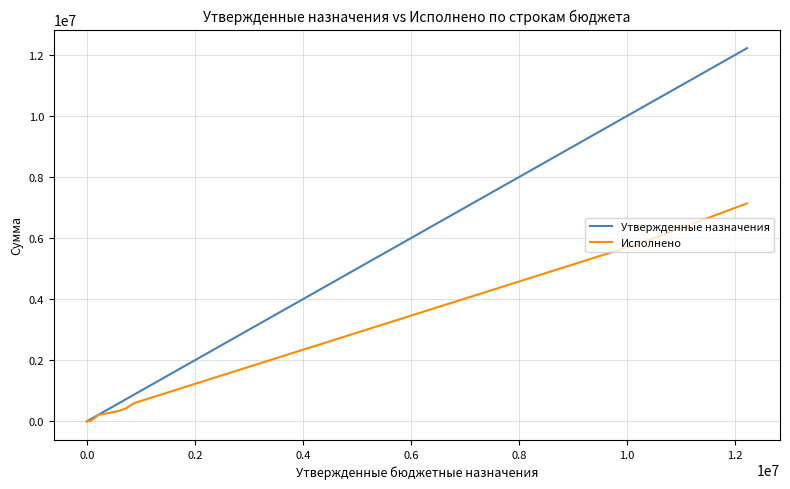

What is the maximum value for Утвержденные назначения?

12219947.7